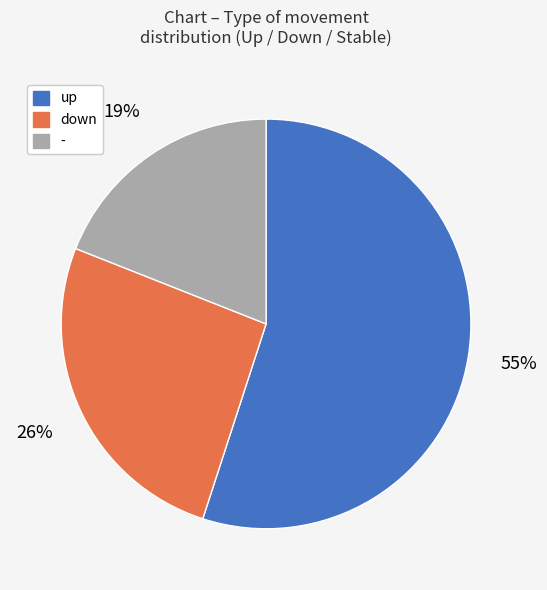

How many slices are in this pie chart?

3